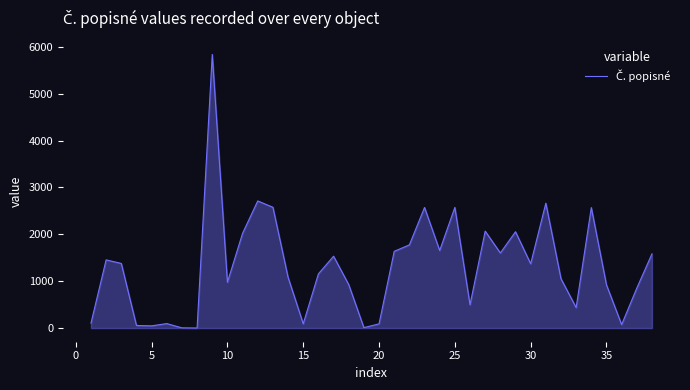

How many lines are shown in the chart?

1